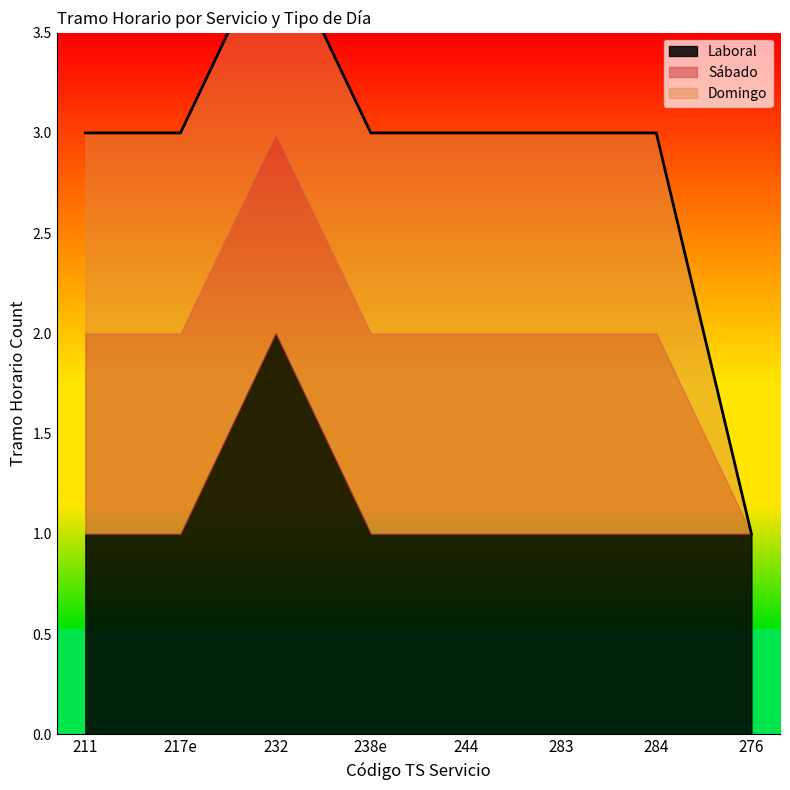

What is the sum of all Domingo values?

7